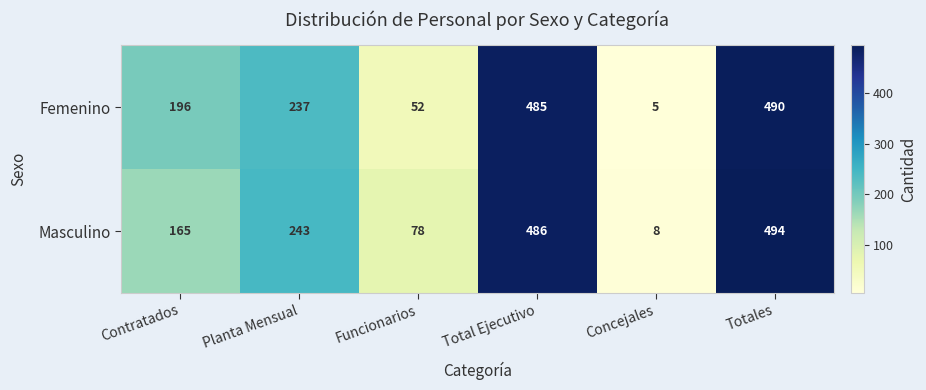

Is the value of Femenino at Totales greater than the value of Masculino at Funcionarios?

Yes